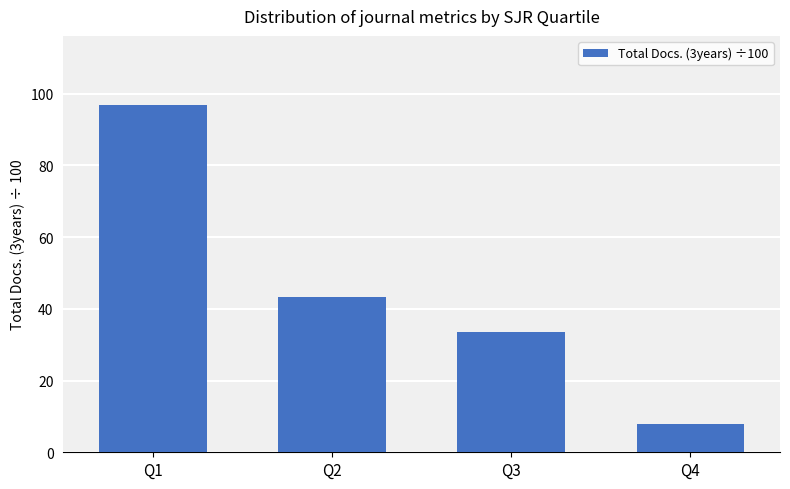

Rank the categories by value from lowest to highest.

Q4, Q3, Q2, Q1